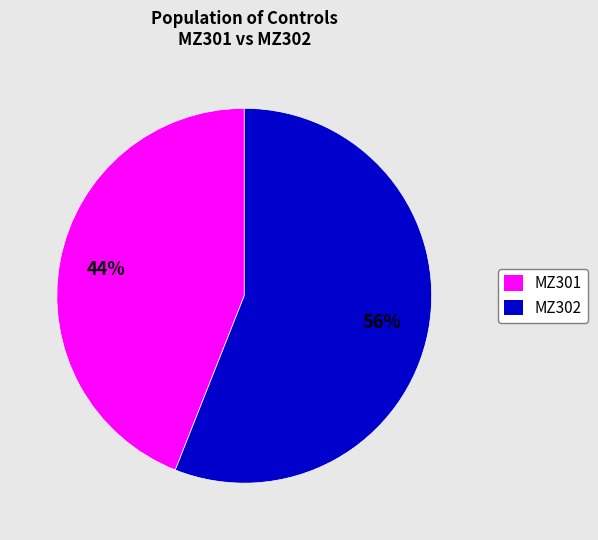

Is the sum of MZ302 and MZ301 greater than half?

Yes